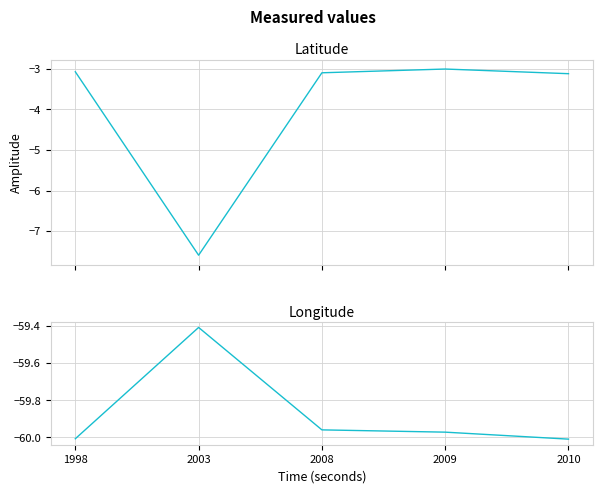

What is the value of the Latitude point at the 3rd from the left?

-3.1